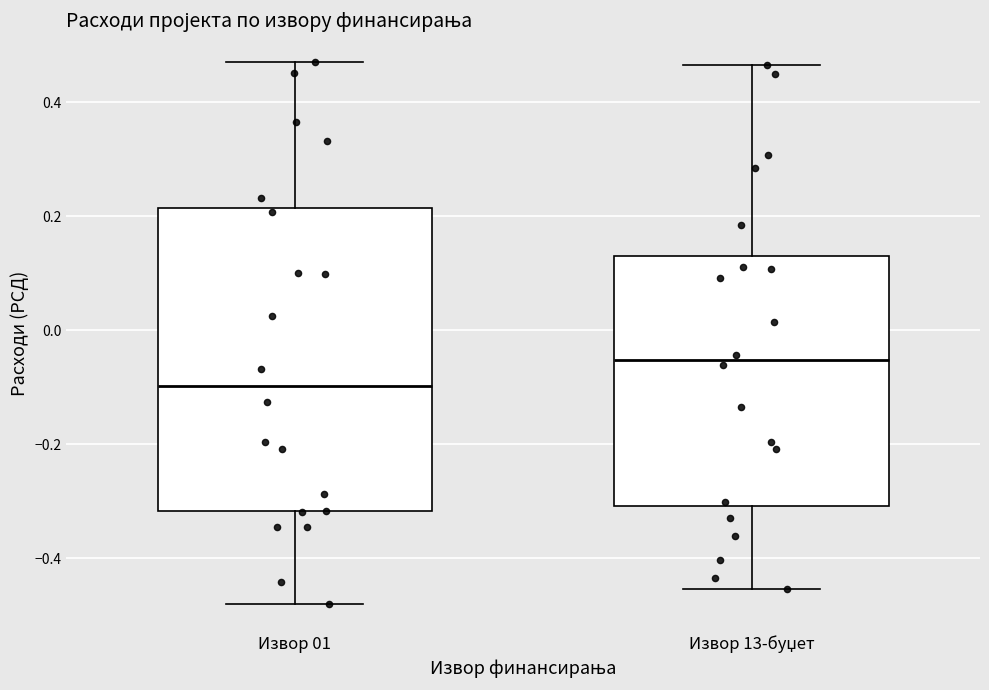

Which box is the tallest, from its lower edge to its upper edge?

Извор 01